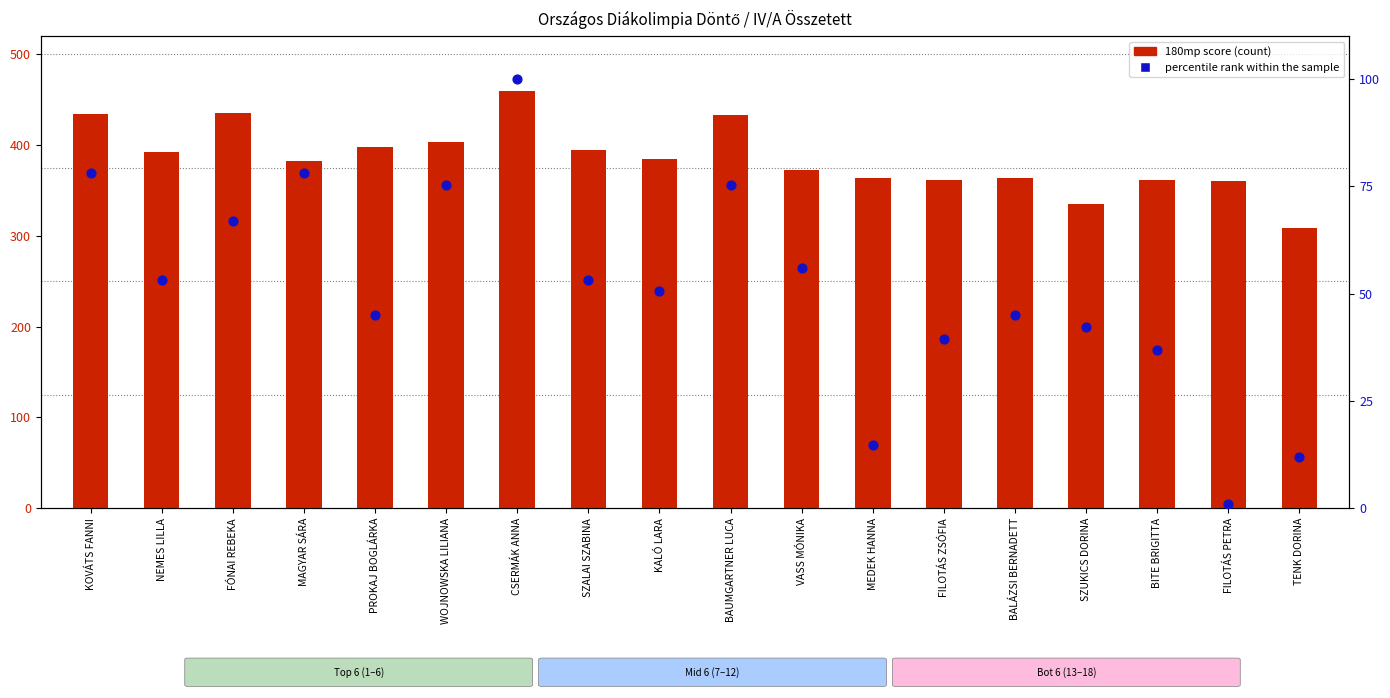

Which series contains the highest Y value?

180mp score